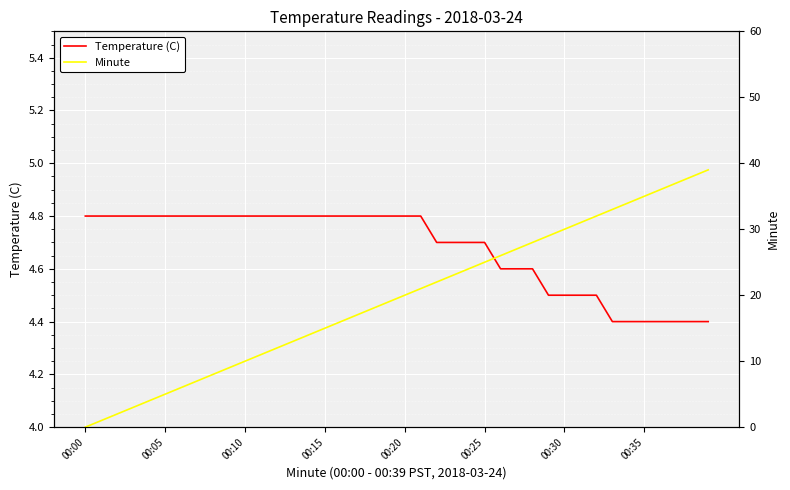

List the series in order of their overall mean, lowest first.

Temperature (C), Minute